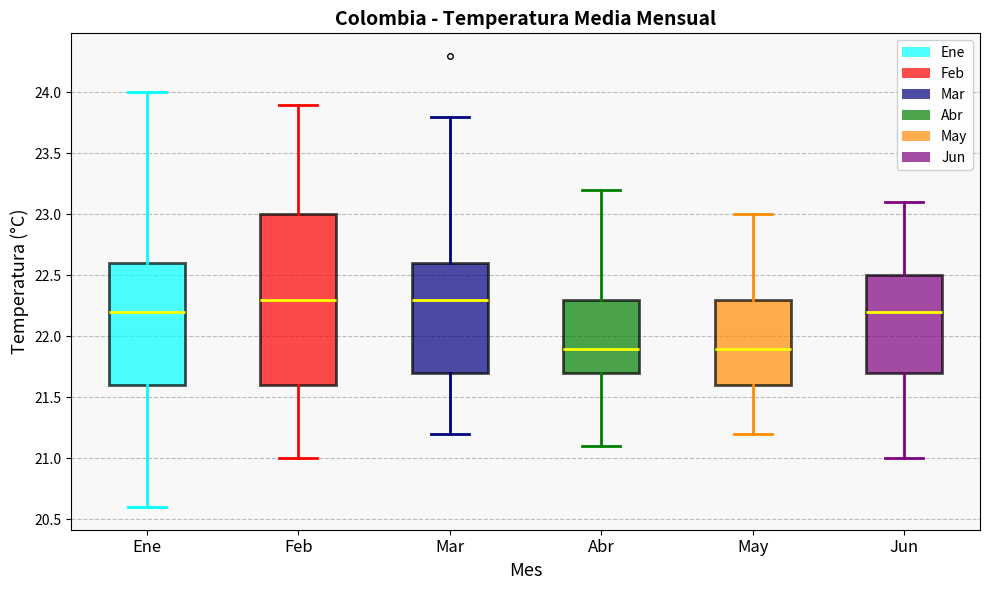

Reading left to right, transcribe this box plot: for each box, give where its median line is, the range the box spans, and where its two whiskers end, as read against the y-axis. The values are not printed on the chart, so give them approximately, as read against the axis.

Ene: median 22.2, box 21.6 to 22.6, whiskers 20.6 to 24.0
Feb: median 22.3, box 21.6 to 23.0, whiskers 21.0 to 23.9
Mar: median 22.3, box 21.7 to 22.6, whiskers 21.2 to 23.8
Abr: median 21.9, box 21.7 to 22.3, whiskers 21.1 to 23.2
May: median 21.9, box 21.6 to 22.3, whiskers 21.2 to 23.0
Jun: median 22.2, box 21.7 to 22.5, whiskers 21.0 to 23.1